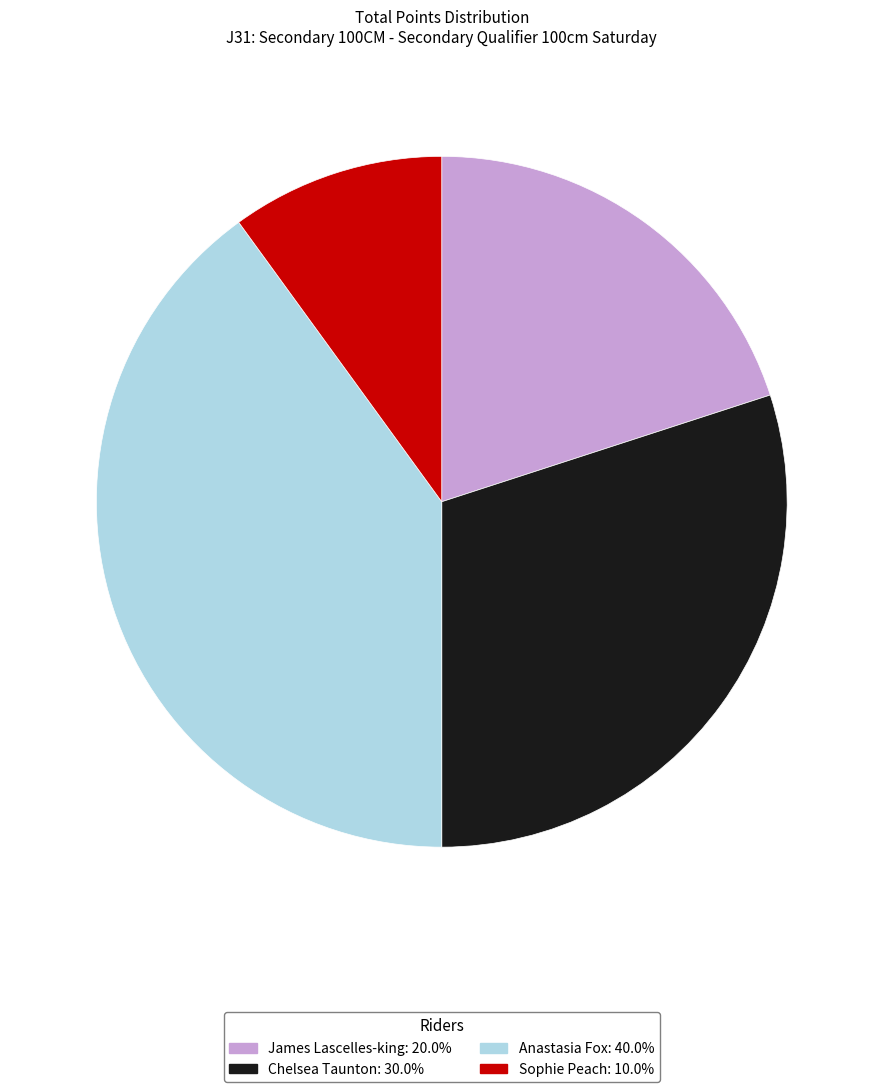

Rank the categories by value from highest to lowest.

Anastasia Fox, Chelsea Taunton, James Lascelles-king, Sophie Peach